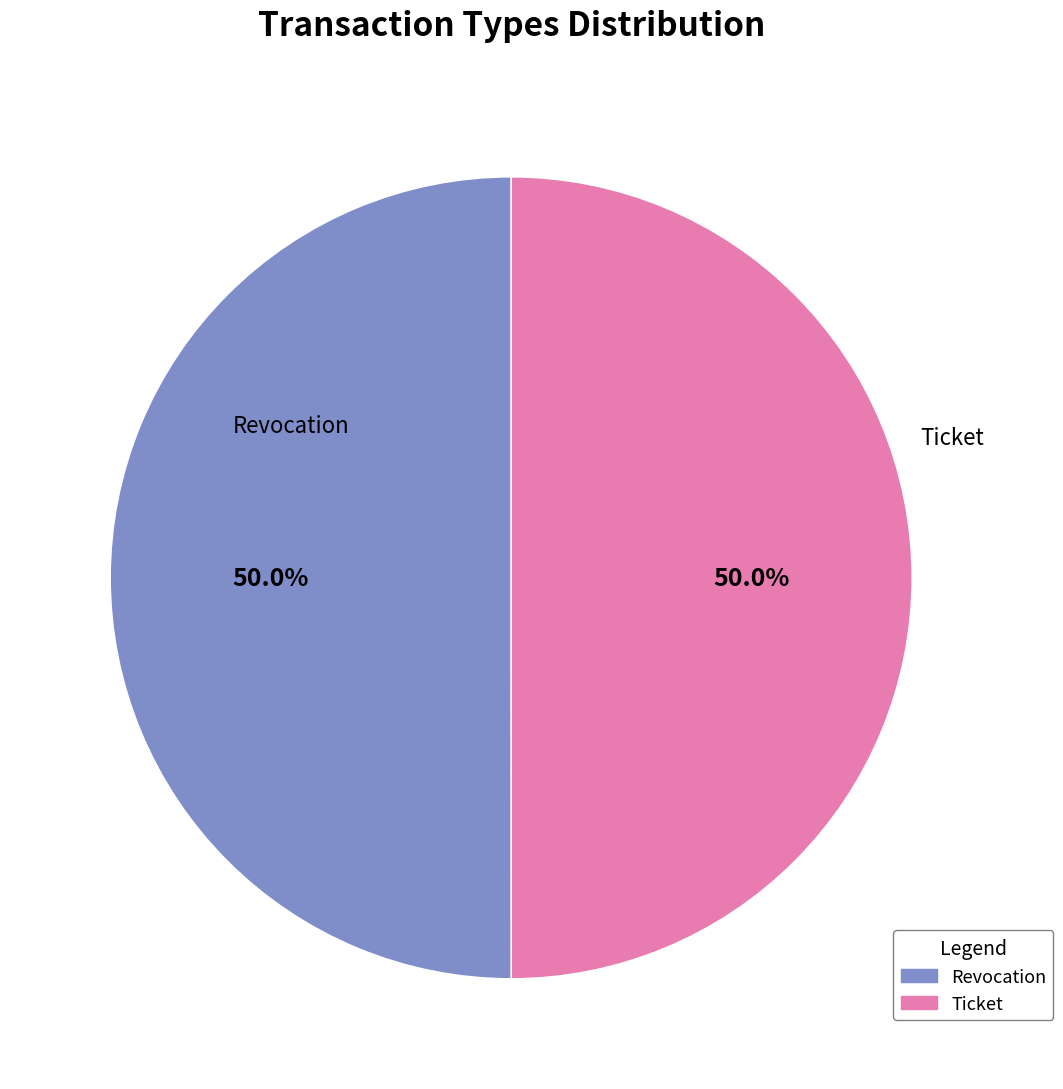

Is the sum of Ticket and Revocation greater than half?

Yes